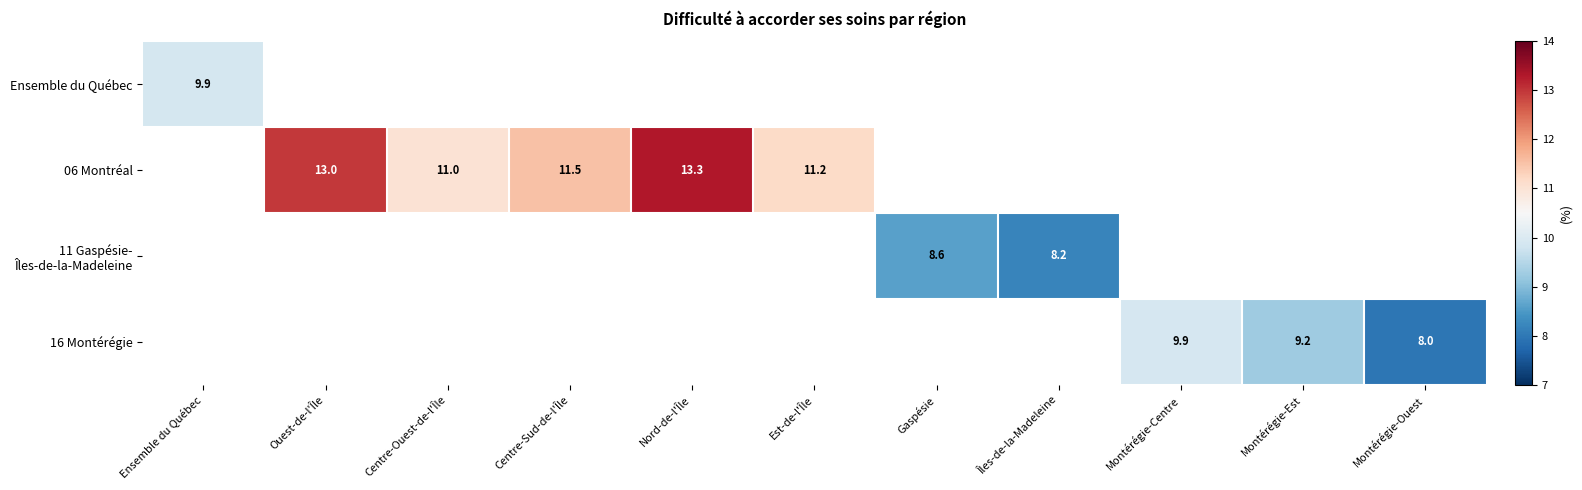

Which label corresponds to the smallest value in the chart?

Montérégie-Ouest